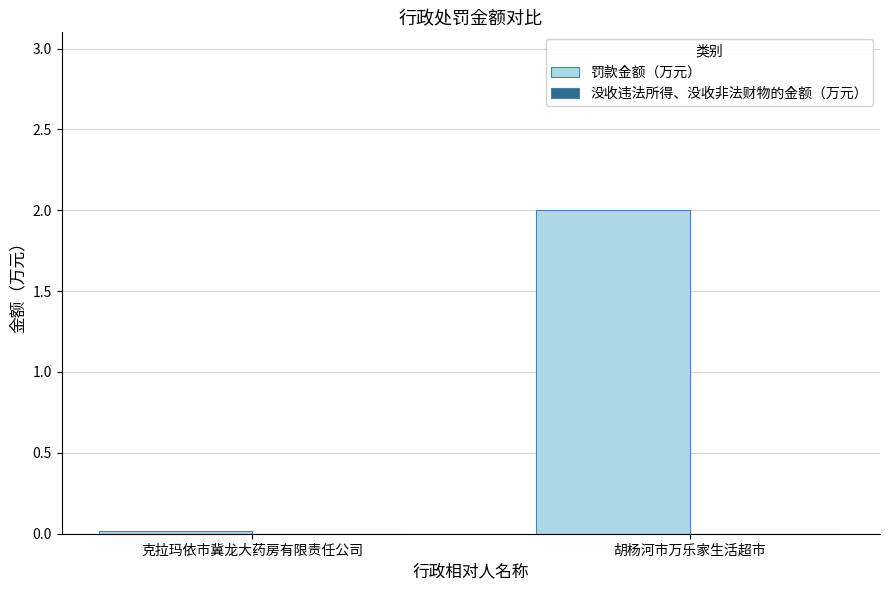

List the labels in order of value, smallest first.

克拉玛依市冀龙大药房有限责任公司, 胡杨河市万乐家生活超市